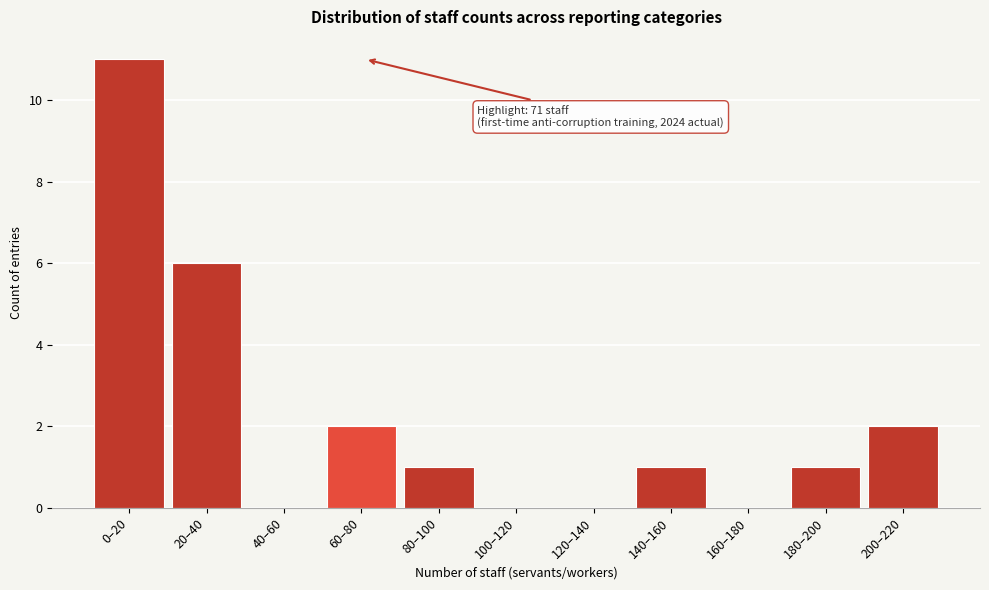

Reading left to right, transcribe all the data shown in this chart.

0–20=11	20–40=6	40–60=0	60–80=2	80–100=1	100–120=0	120–140=0	140–160=1	160–180=0	180–200=1	200–220=2